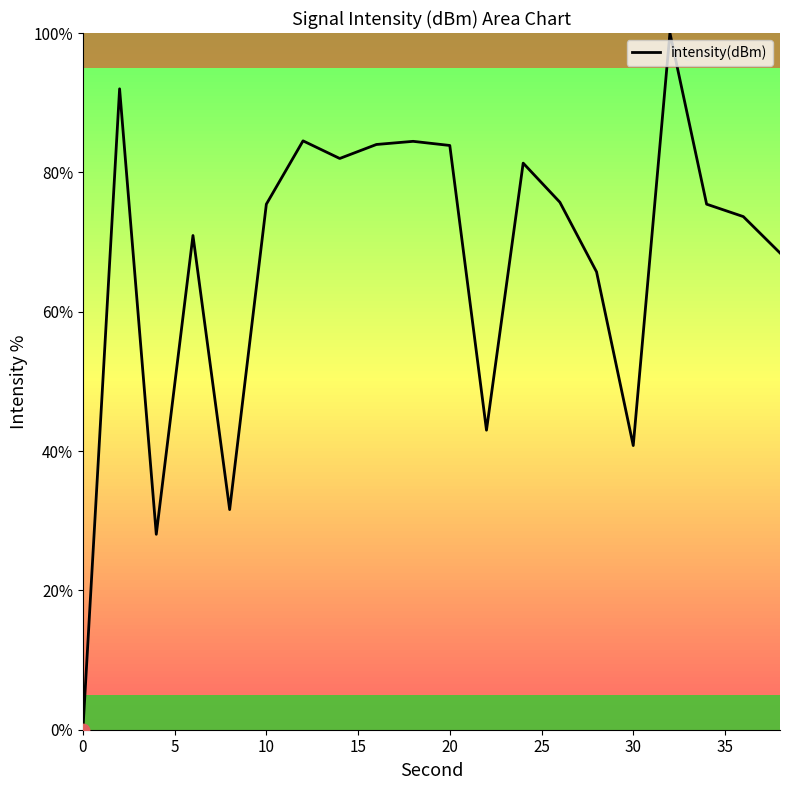

What is the greatest value displayed?

100.0